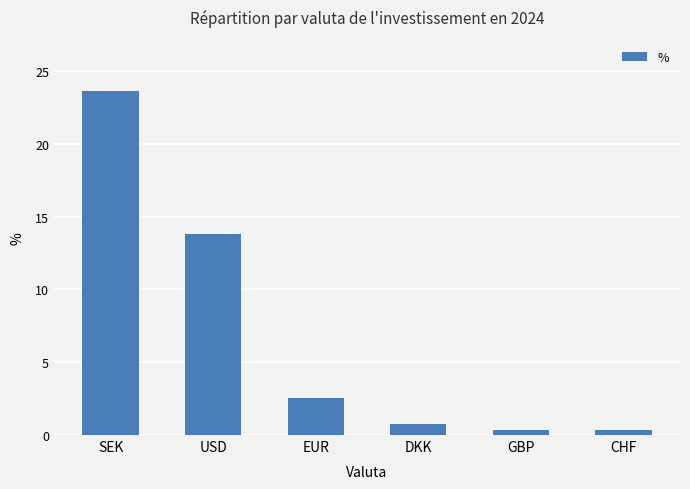

Count the number of values greater than 2.

3